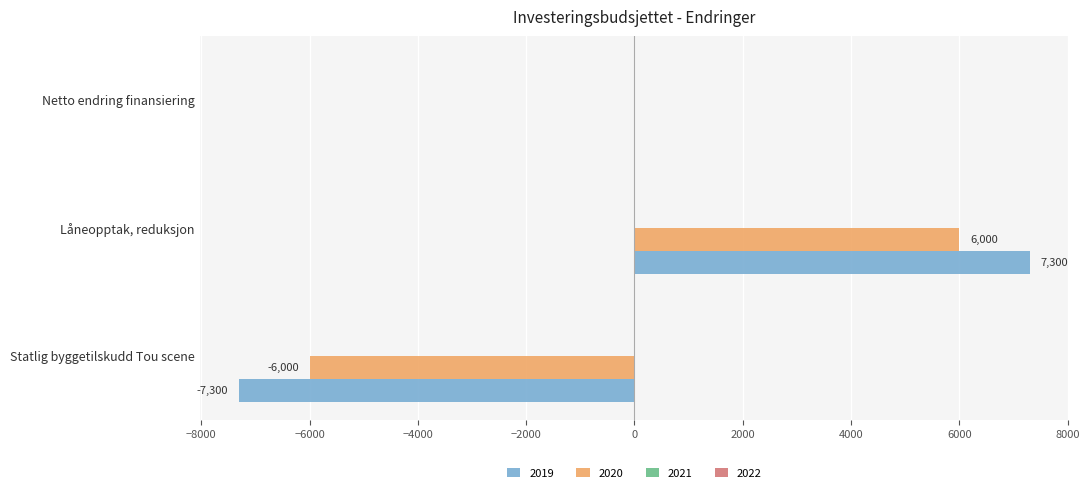

Which series changed the most between Låneopptak, reduksjon and Netto endring finansiering?

2019